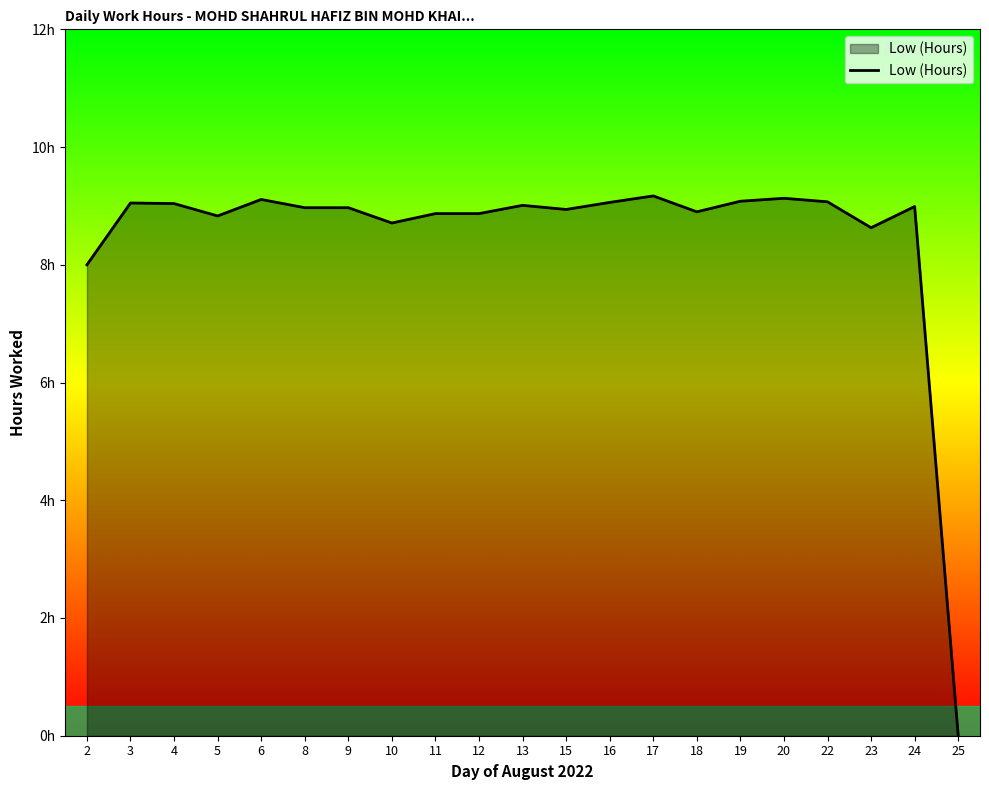

Does the chart display data point markers on the line(s)?

No